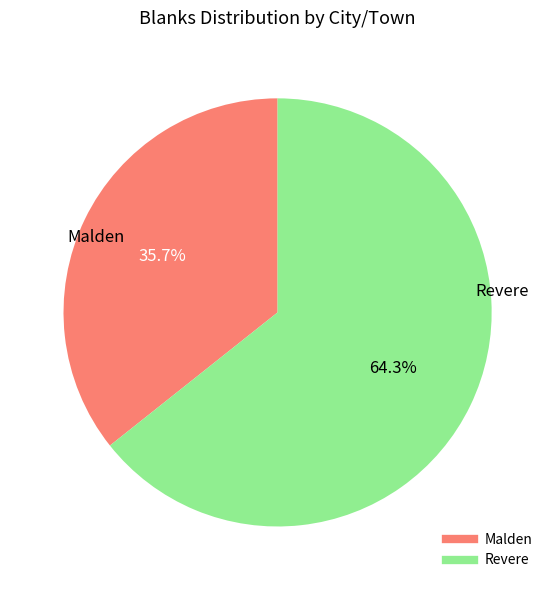

Do Revere and Malden together represent more than half of the pie?

Yes